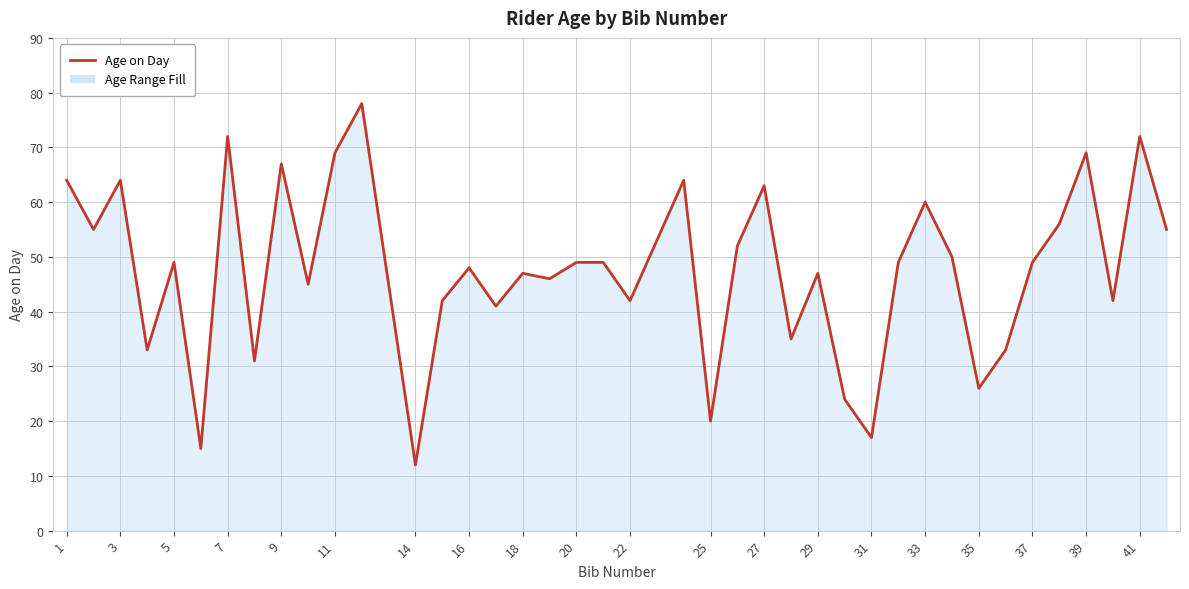

What is the maximum value shown in the chart?

78